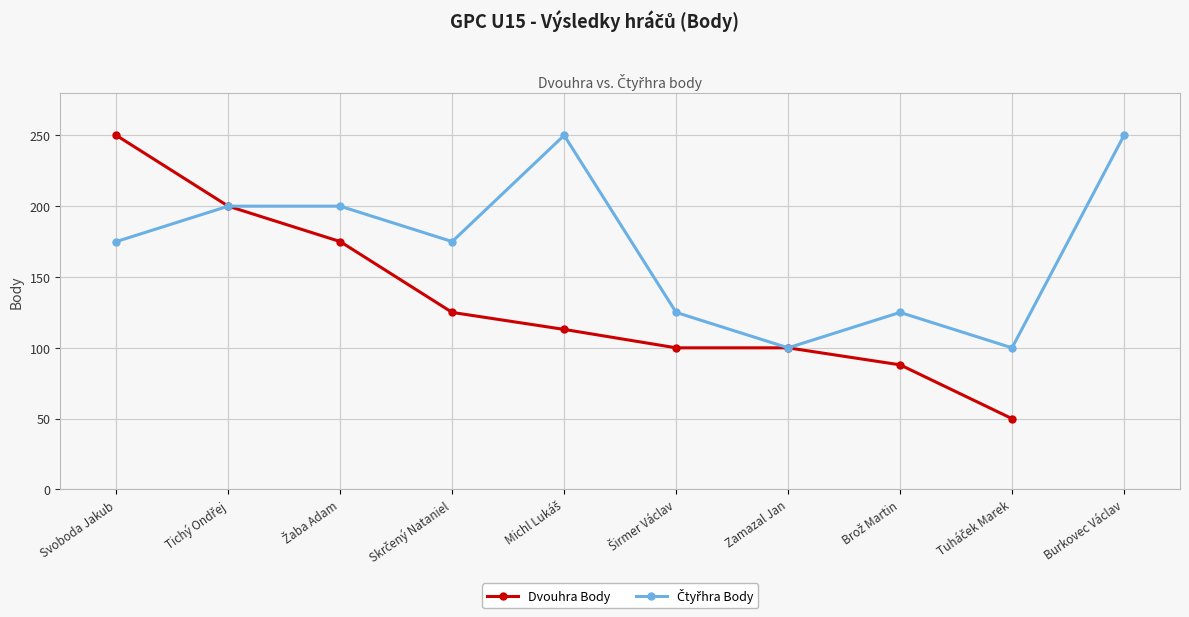

True or false: Dvouhra Body and Čtyřhra Body intersect in this chart.

False